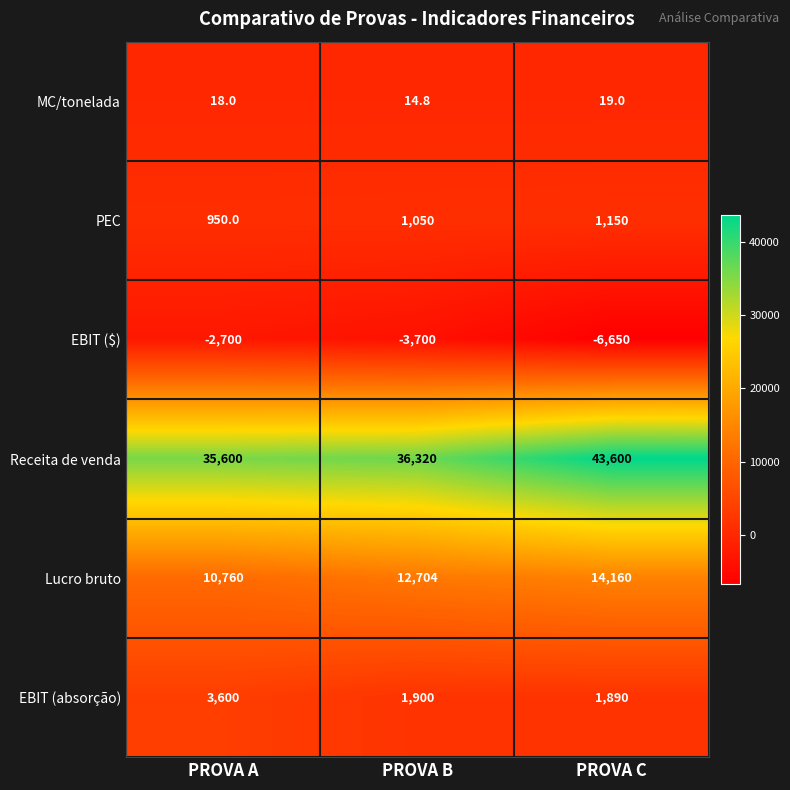

Which series has the largest total across all categories?

Receita de venda